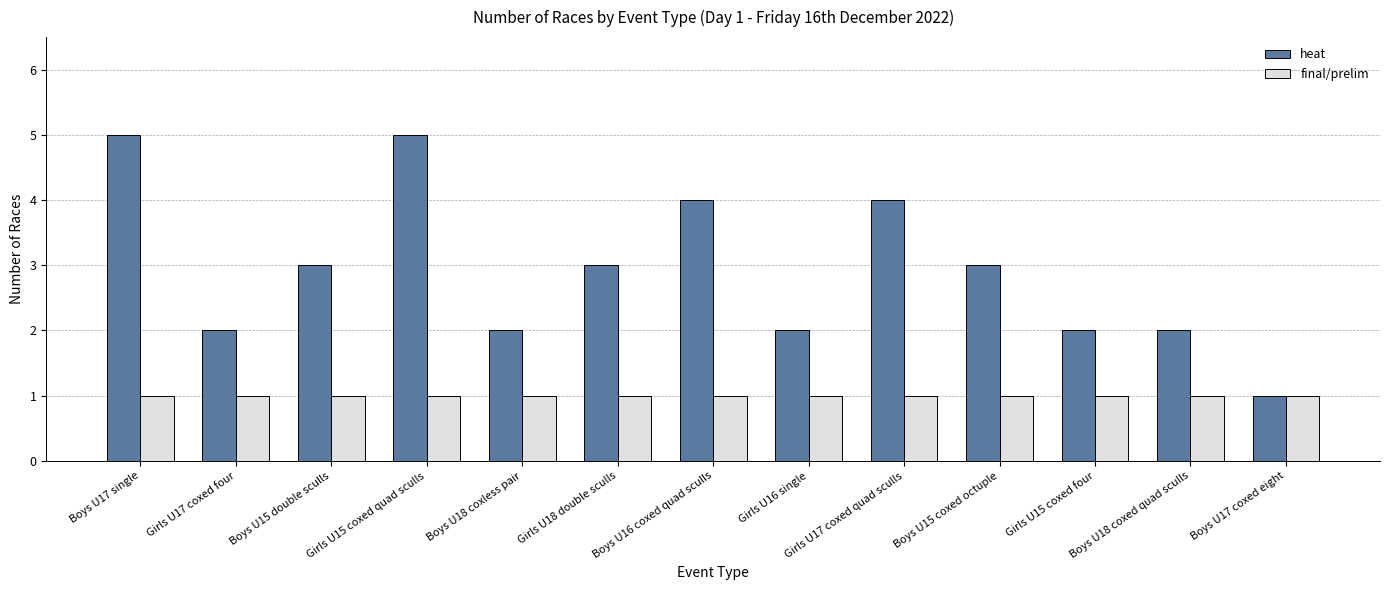

What is the label of the 5th bar from the right?

Girls U17 coxed quad sculls